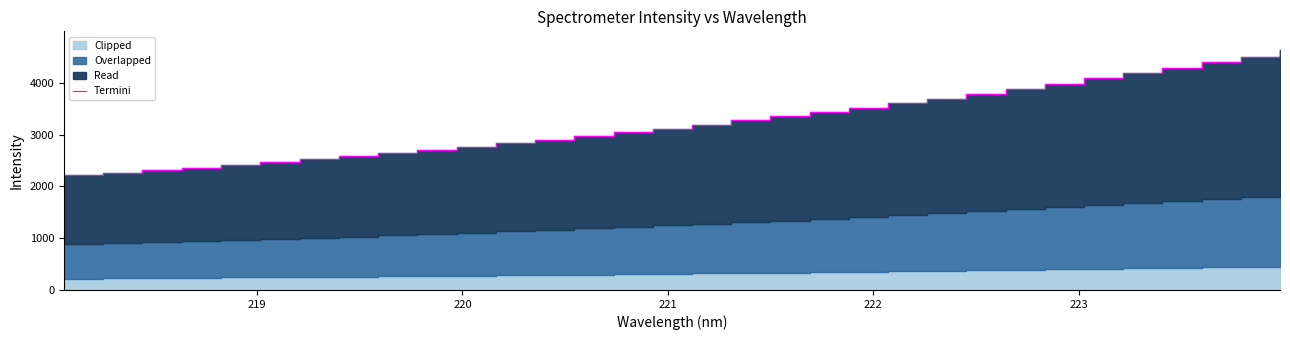

What is the greatest value displayed?

4625.3